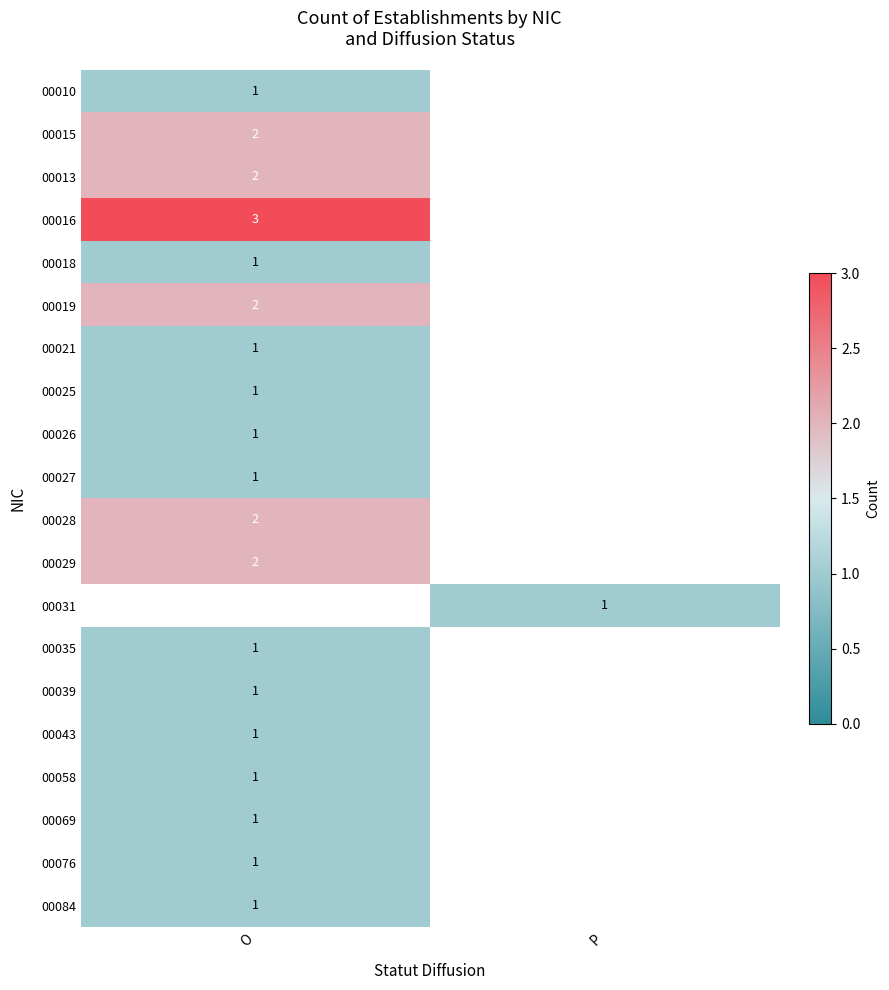

Is it true that 00029 equals 1.0 at O?

False